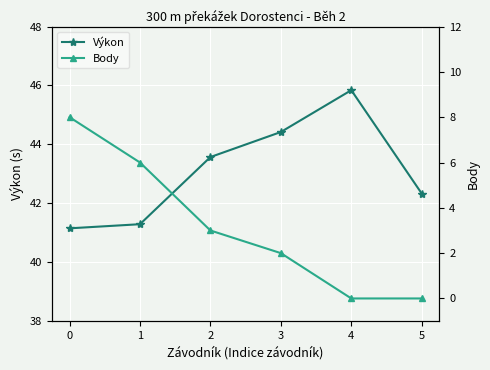

Count the number of categories in the chart.

6